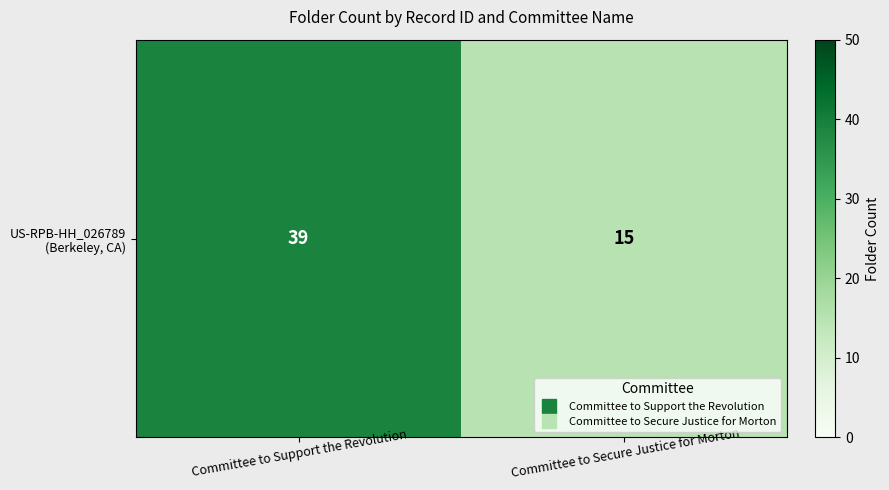

List the labels in order of value, smallest first.

Committee to Secure Justice for Morton, Committee to Support the Revolution